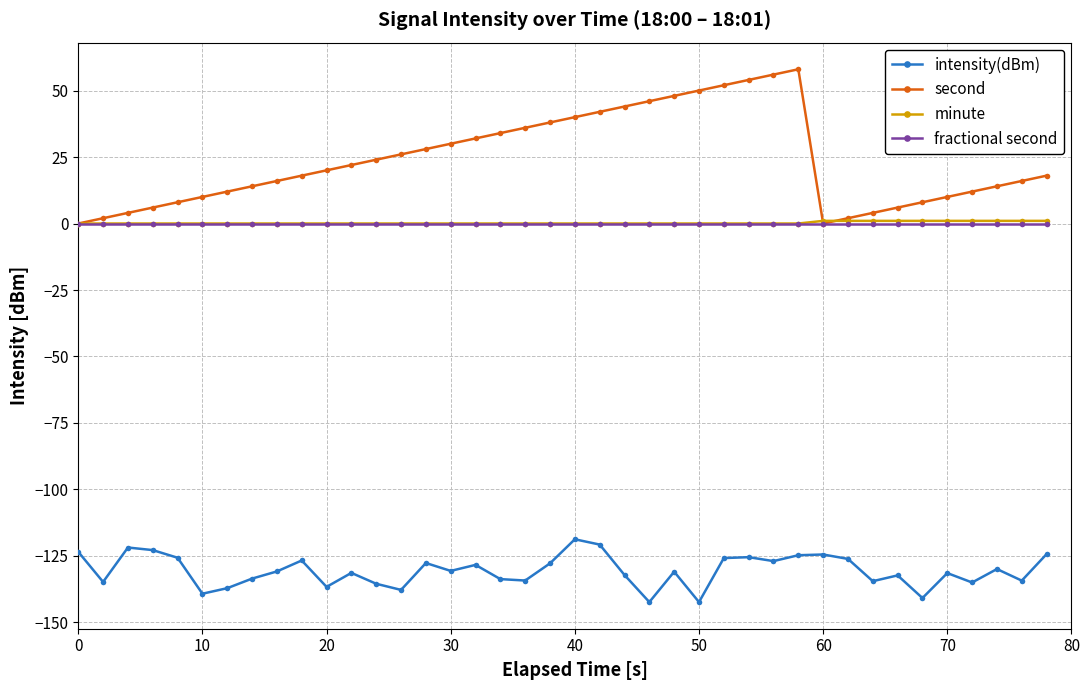

True or false: intensity(dBm) and minute intersect in this chart.

False